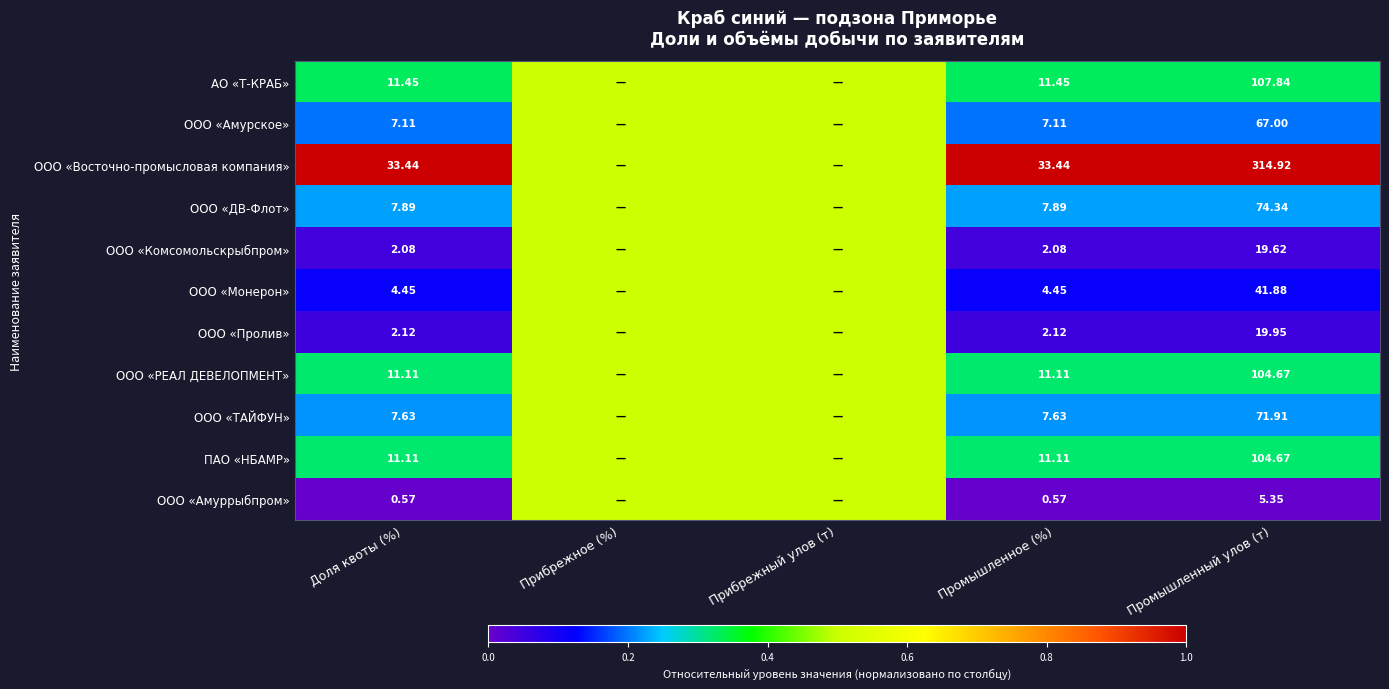

Is the value of АО «Т-КРАБ» at Промышленное (%) greater than the value of ООО «ДВ-Флот» at Промышленное (%)?

Yes